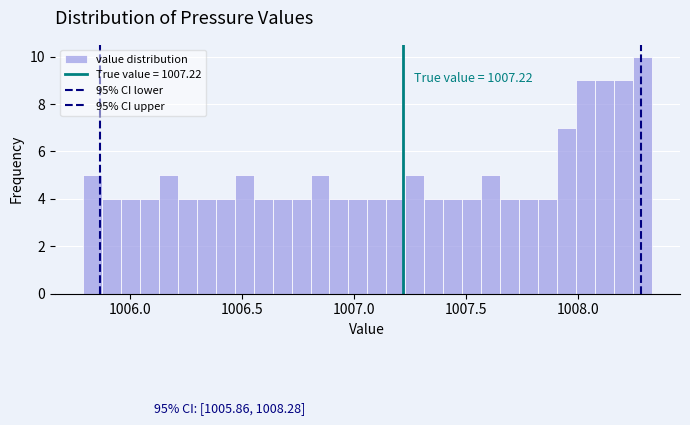

Around what value on the x-axis is the tallest bar? Give the approximate position of its centre, as read against the axis.

1008.30